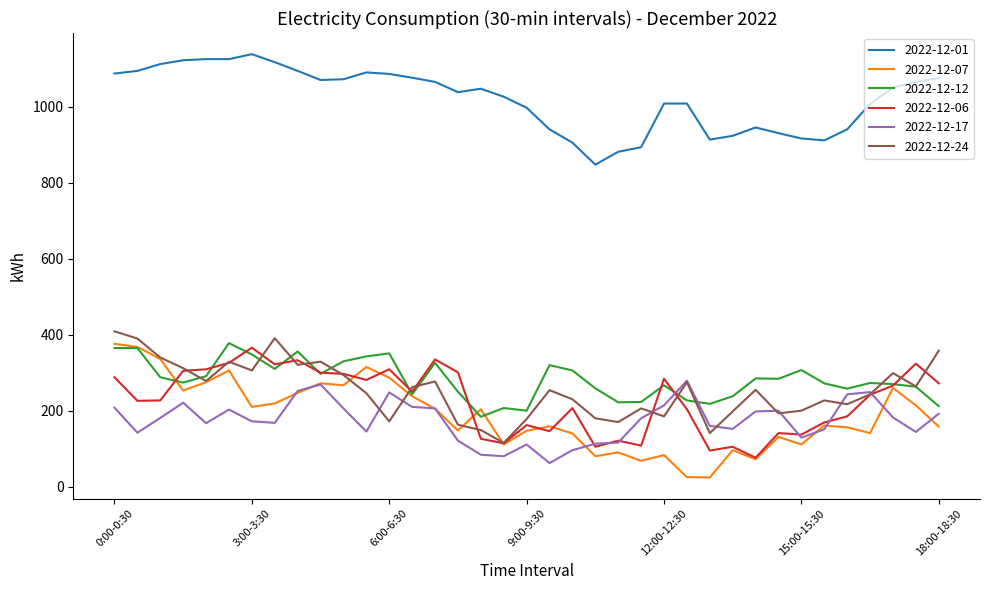

Which series has the largest total across all categories?

2022-12-01